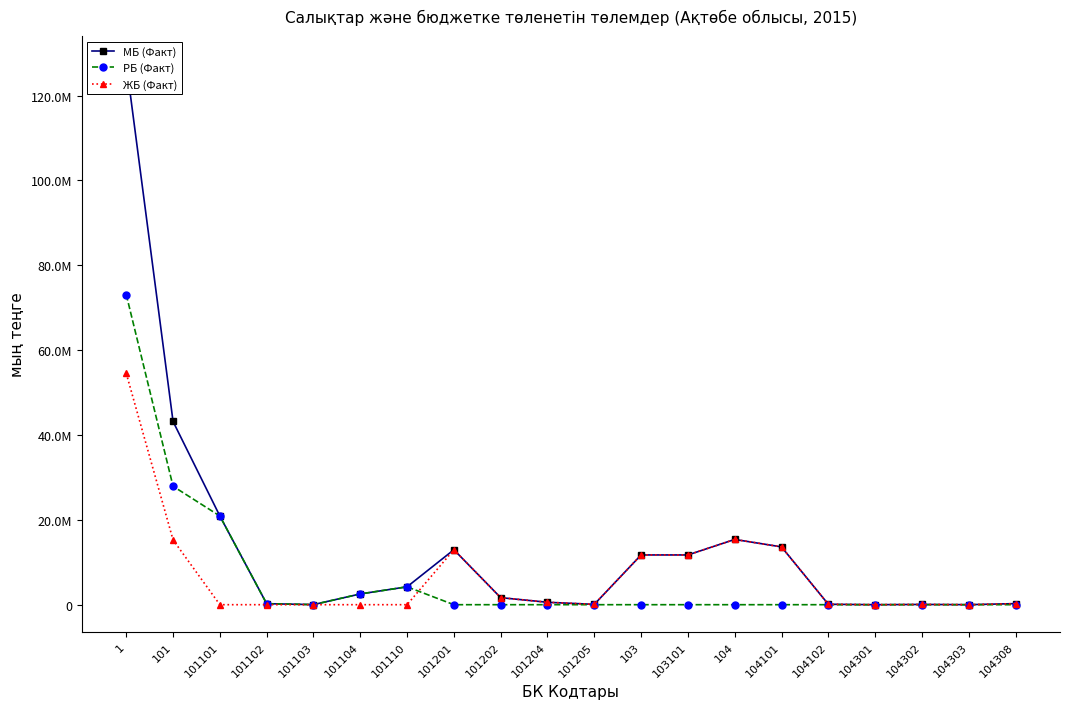

What is the maximum value for ЖБ (Факт)?

54535765